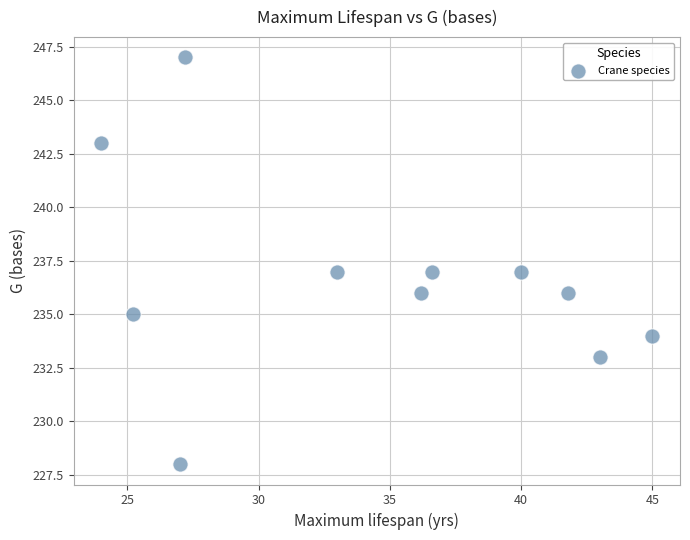

What is the range of Y values (max minus min)?

19